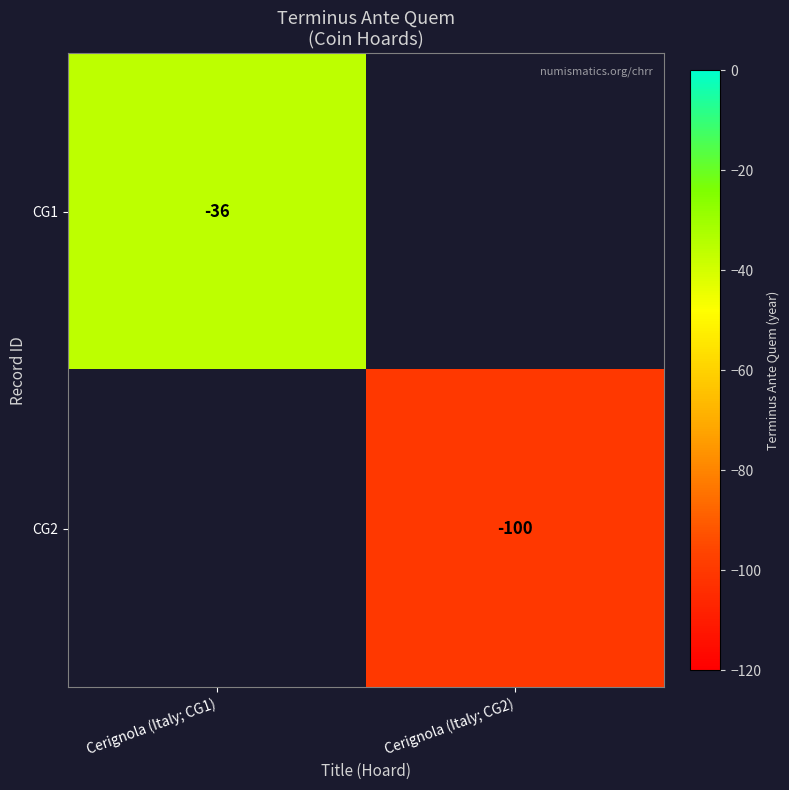

Is it true that CG2 equals -154 at Cerignola (Italy; CG2)?

False